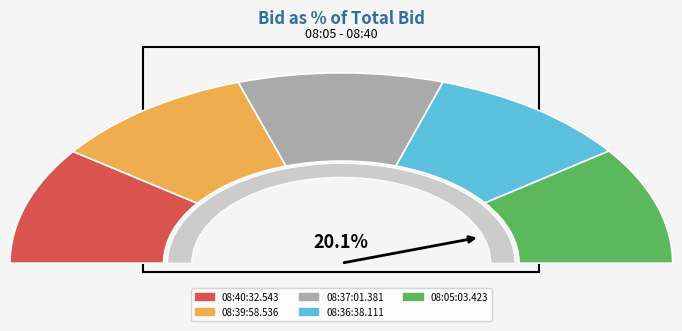

To the nearest percent, what percentage of the pie is 08:05:03.423?

20%